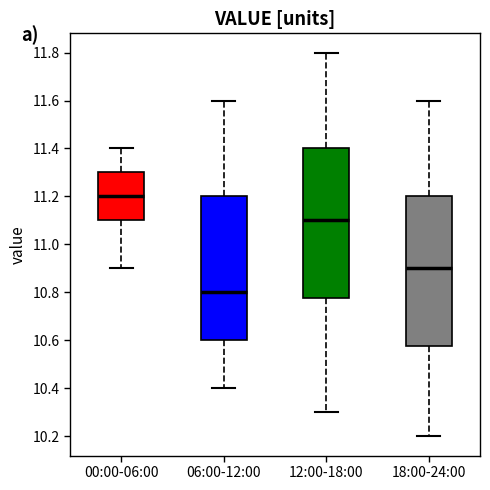

Reading left to right, read every box against the y-axis: the position of its median line, the range the box covers, and the ends of its whiskers. The values are not printed on the chart, so give them approximately, as read against the axis.

00:00-06:00: median 11.20, box 11.10 to 11.30, whiskers 10.90 to 11.40
06:00-12:00: median 10.80, box 10.60 to 11.20, whiskers 10.40 to 11.60
12:00-18:00: median 11.10, box 10.78 to 11.40, whiskers 10.30 to 11.80
18:00-24:00: median 10.90, box 10.58 to 11.20, whiskers 10.20 to 11.60